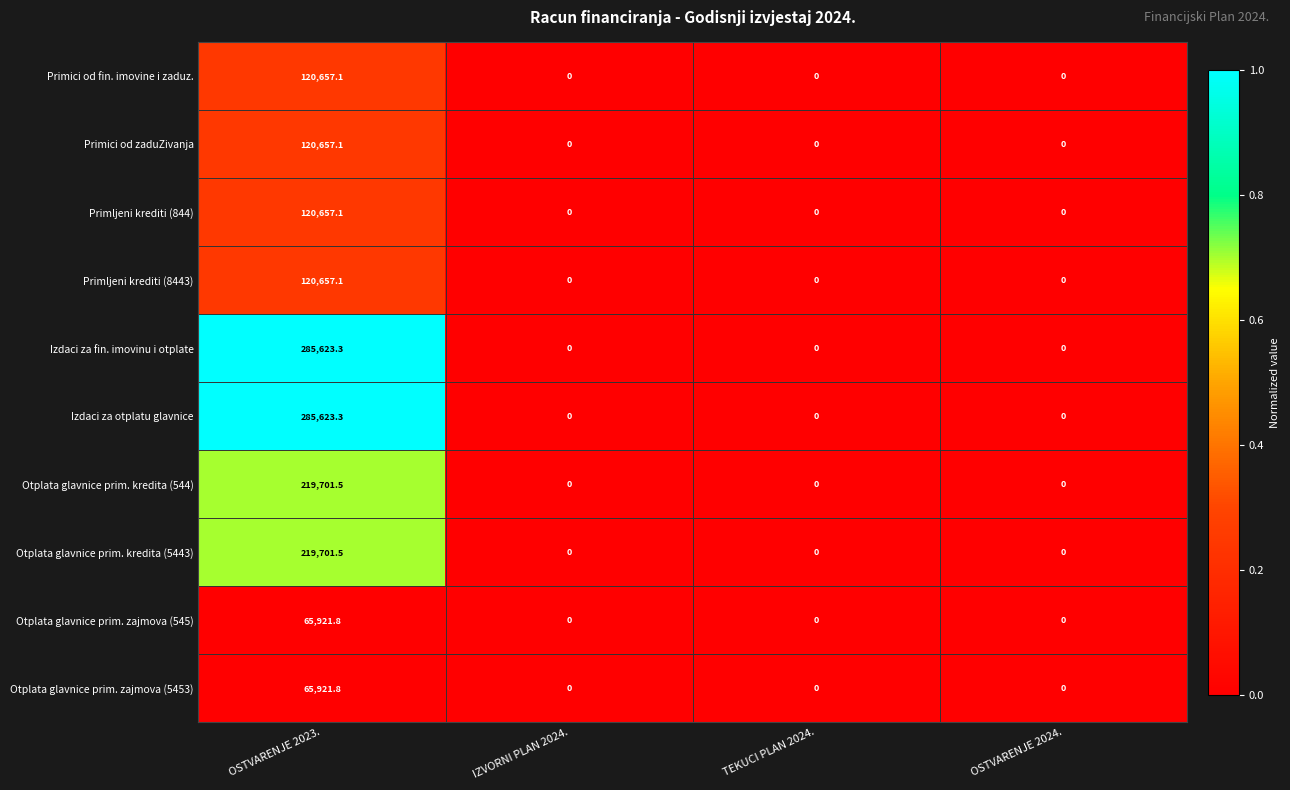

At which category is the sum across all series the highest?

OSTVARENJE 2023.